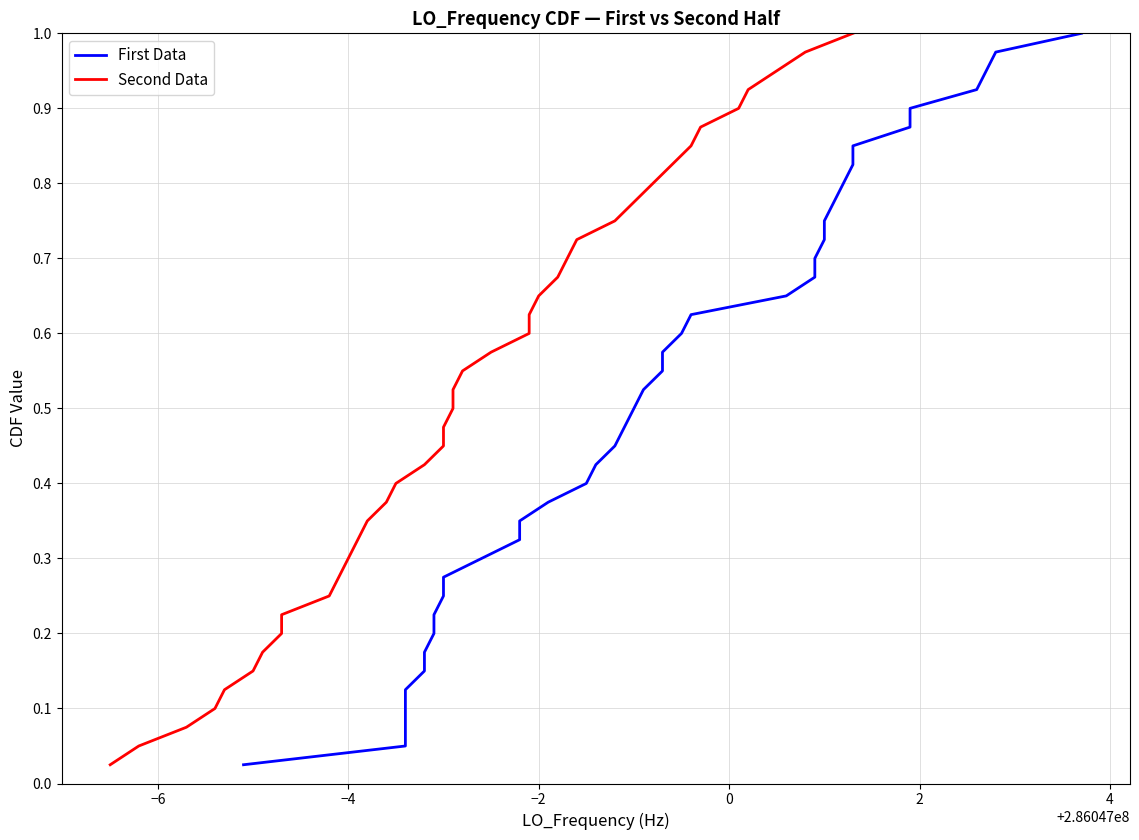

Is this an area chart (filled region under the line)?

No